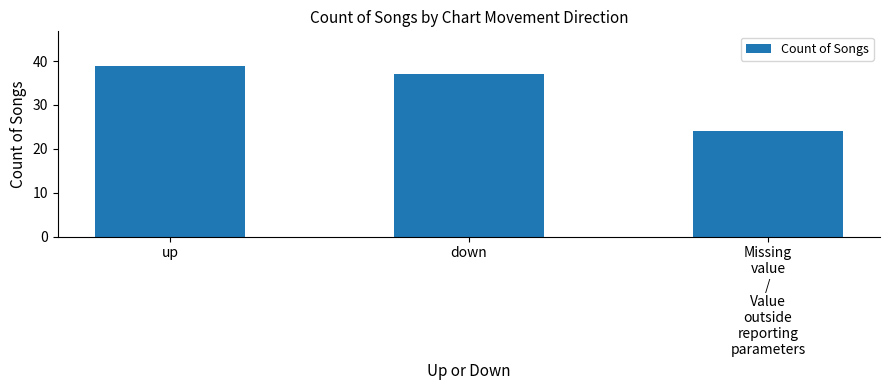

Is it true that the value at down is 65?

False